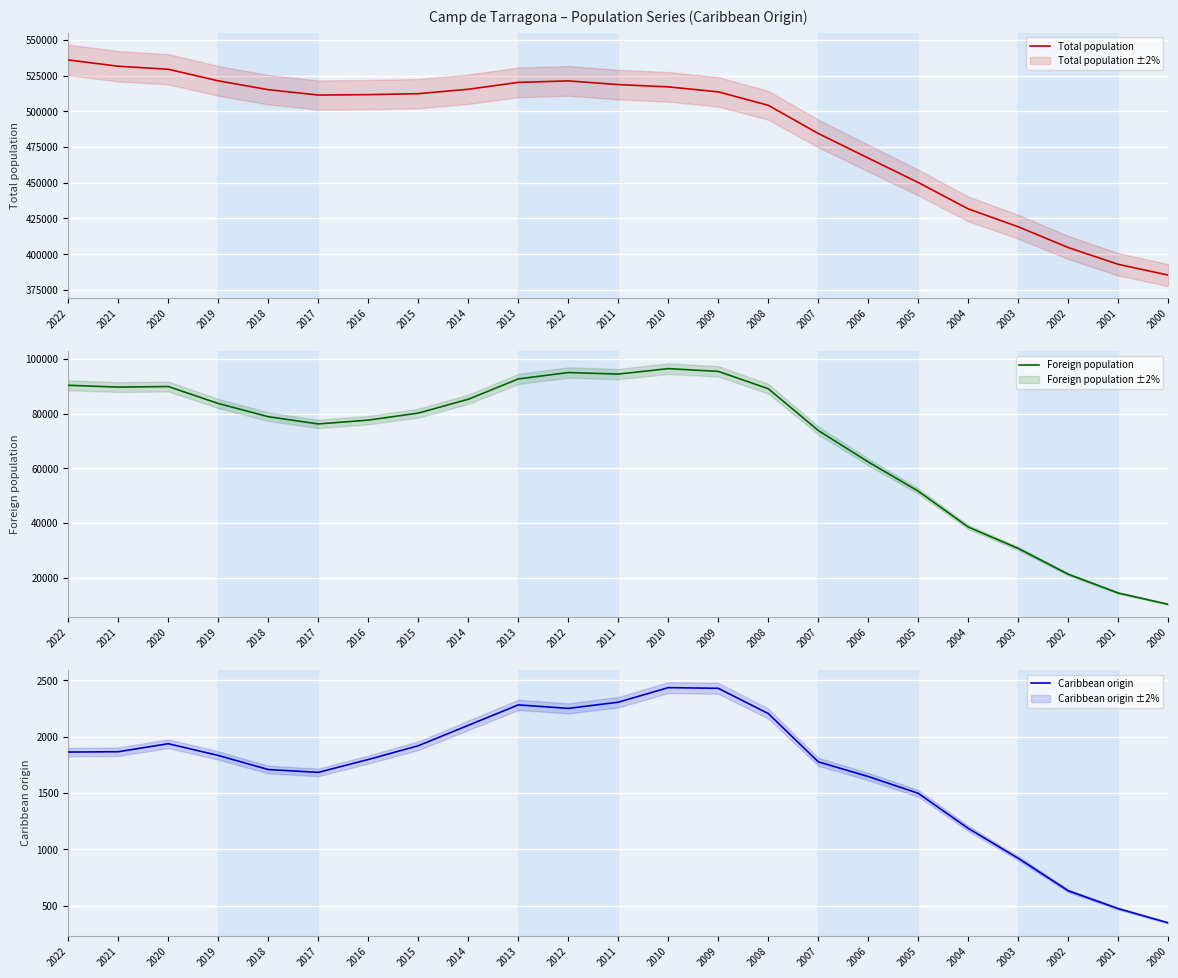

Between 2002 and 2004, which is larger?

2004